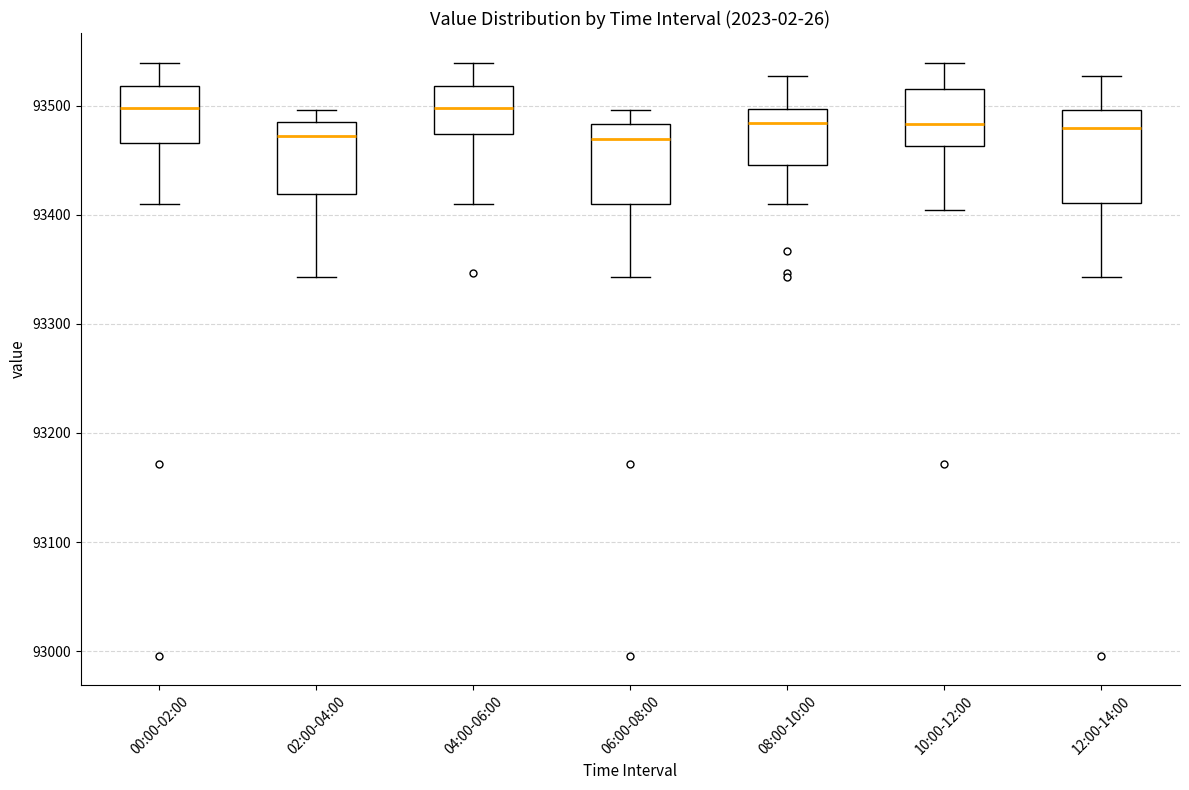

Reading left to right, read every box against the y-axis: the position of its median line, the range the box covers, and the ends of its whiskers. The values are not printed on the chart, so give them approximately, as read against the axis.

00:00-02:00: median 93500, box 93470 to 93520, whiskers 93410 to 93540
02:00-04:00: median 93470, box 93420 to 93480, whiskers 93340 to 93500
04:00-06:00: median 93500, box 93470 to 93520, whiskers 93410 to 93540
06:00-08:00: median 93470, box 93410 to 93480, whiskers 93340 to 93500
08:00-10:00: median 93480, box 93450 to 93500, whiskers 93410 to 93530
10:00-12:00: median 93480, box 93460 to 93520, whiskers 93400 to 93540
12:00-14:00: median 93480, box 93410 to 93500, whiskers 93340 to 93530